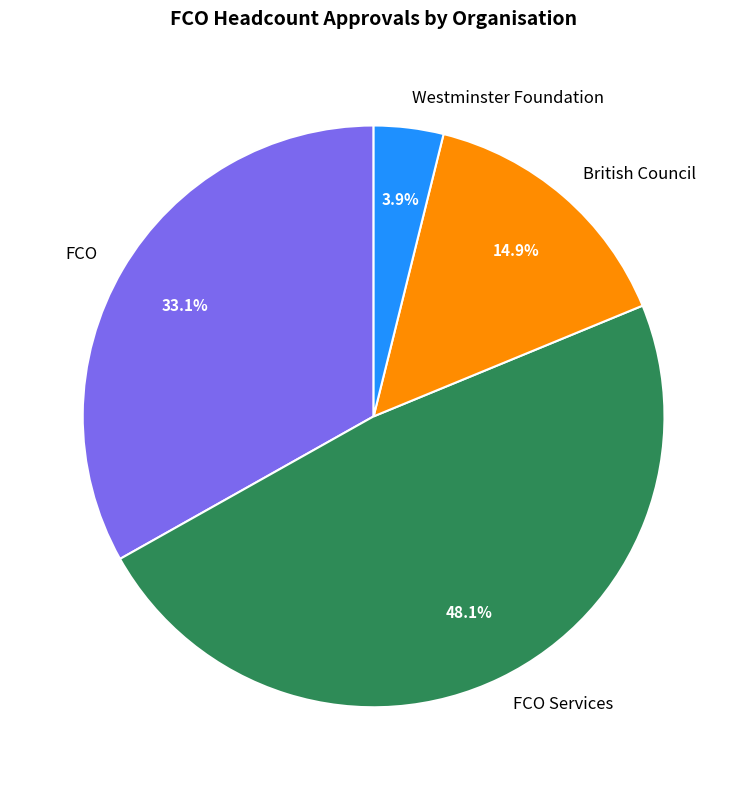

How many slices are in this pie chart?

4